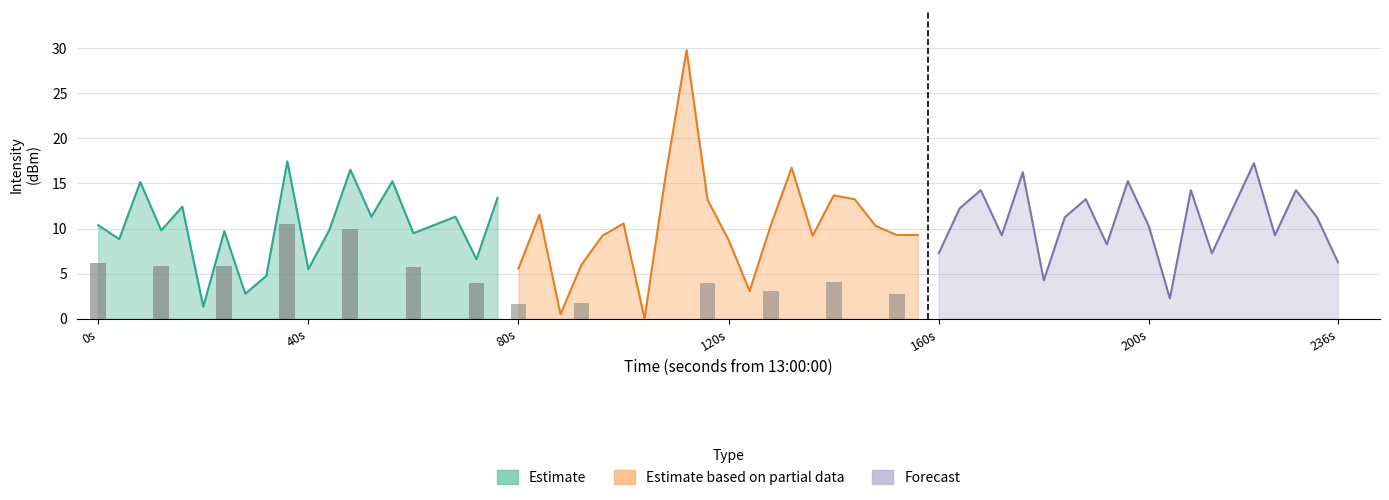

What is the sum of all Estimate values?

202.3